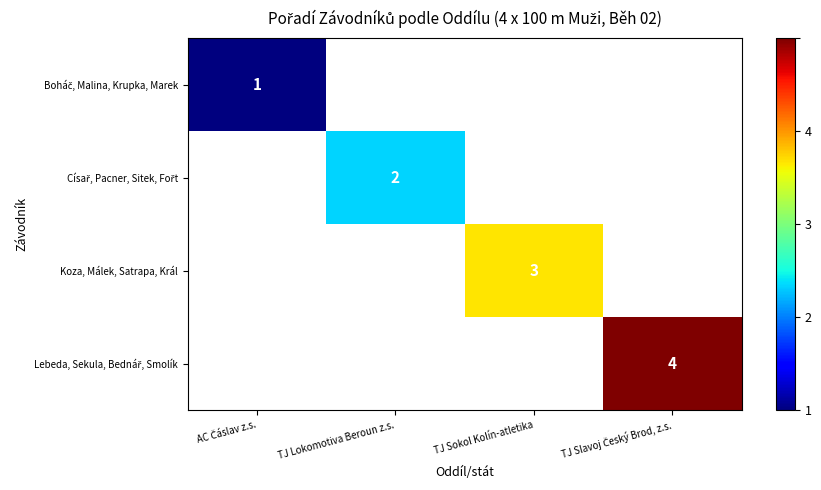

True or false: Koza, Málek, Satrapa, Král has a value of 2 at TJ Sokol Kolín-atletika.

False